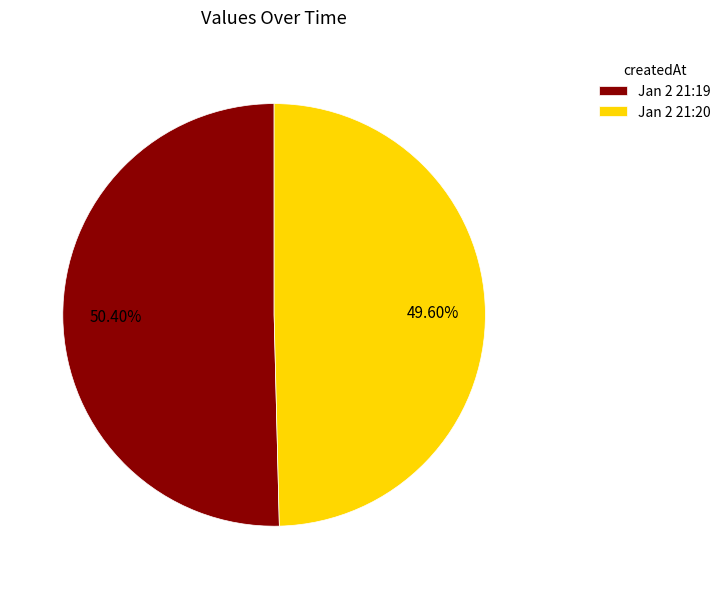

What is the majority slice?

Jan 2 21:19